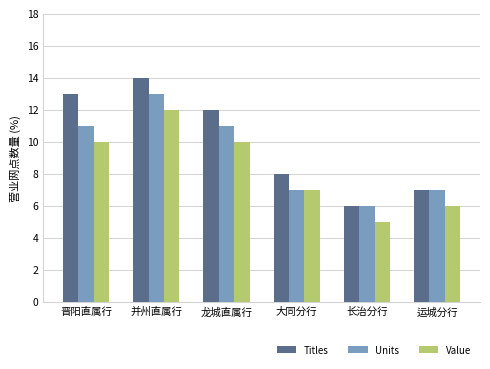

What is the sum of all Units values?

55